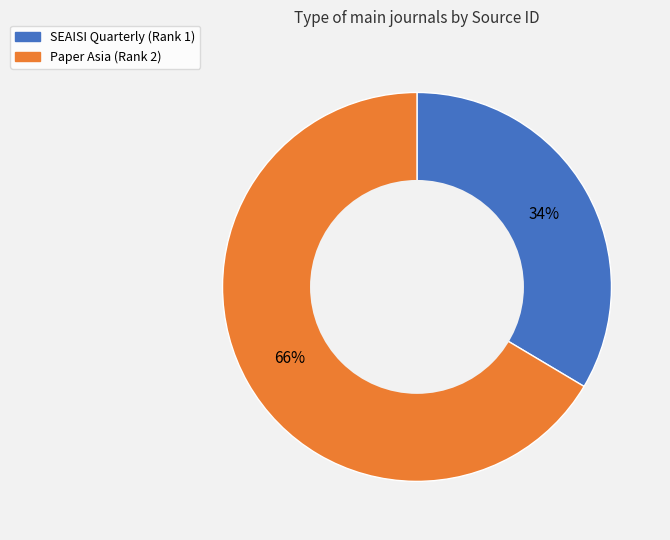

Count the number of slices in the pie.

2